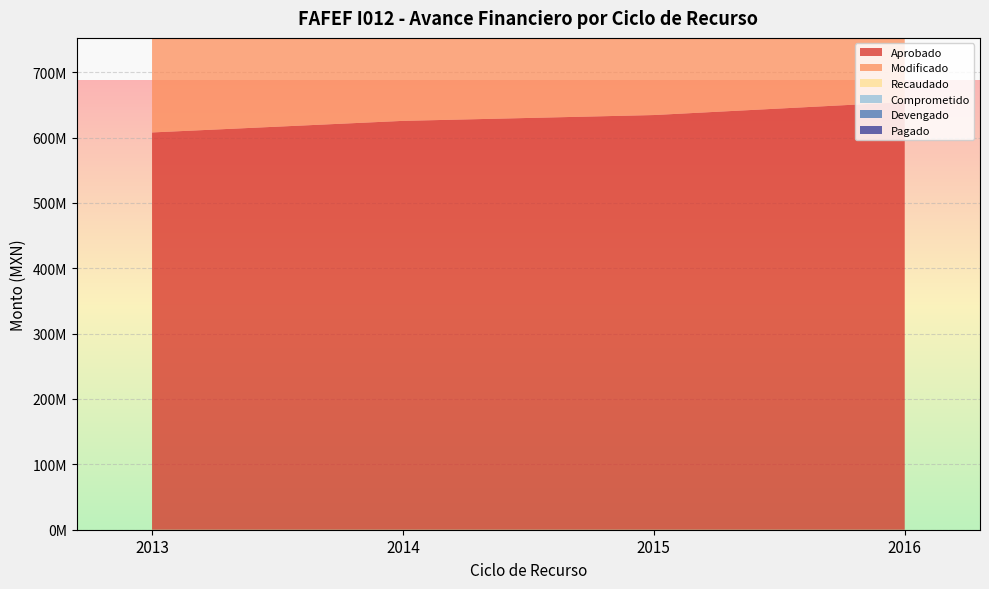

Reading left to right, list all the values displayed in this chart.

Aprobado: 607821476.2	625522572.0	634439928.0	654325119.0
Modificado: 607821476.2	625522572.0	634439928.0	654325119.0
Recaudado: 607821476.2	625522572.0	634439928.0	163581279.0
Comprometido: 607821476.2	625522572.0	418815117.1	2803485.2
Devengado: 606418230.4	487631424.2	250915951.9	0.0
Pagado: 606418230.4	487631424.2	250915951.9	0.0